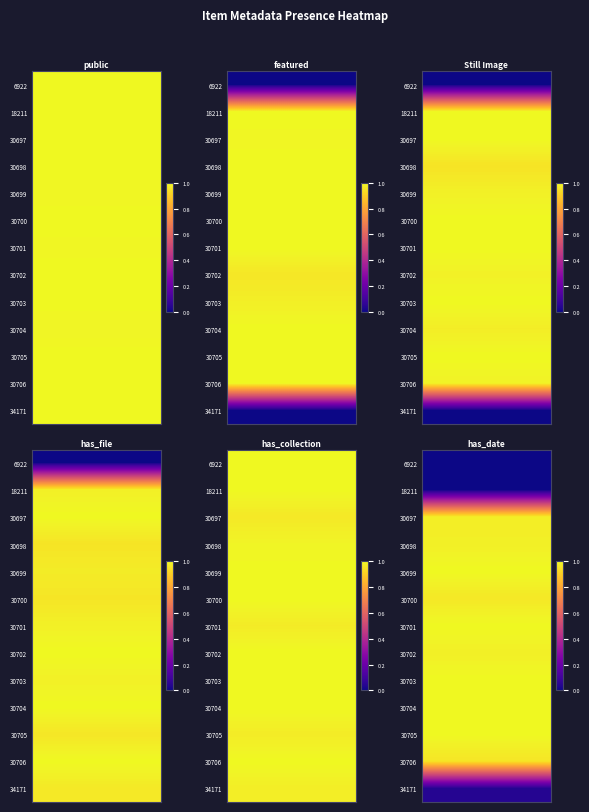

What is the average value of the 30697 series?

1